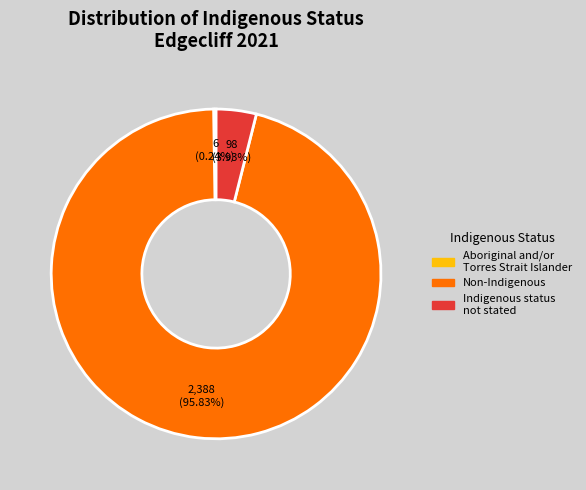

Is there a majority slice in this chart?

Yes